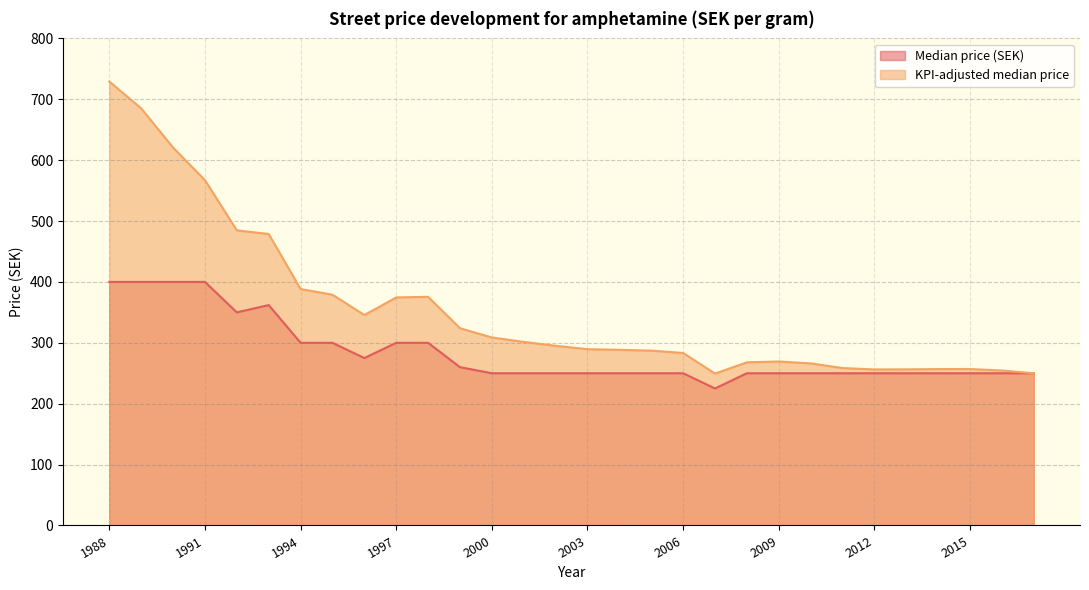

What is the total value across all series at 1994?

688.4